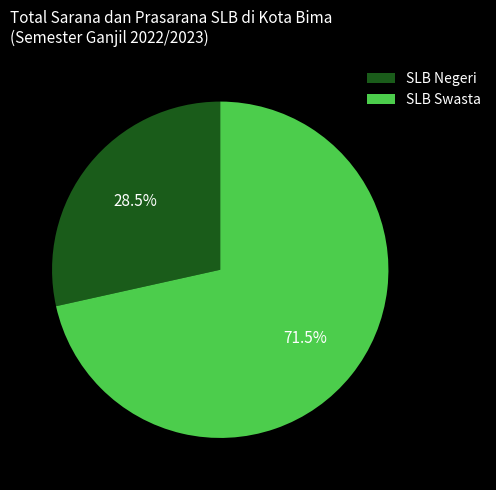

Combined, do SLB Negeri and SLB Swasta account for over 50%?

Yes